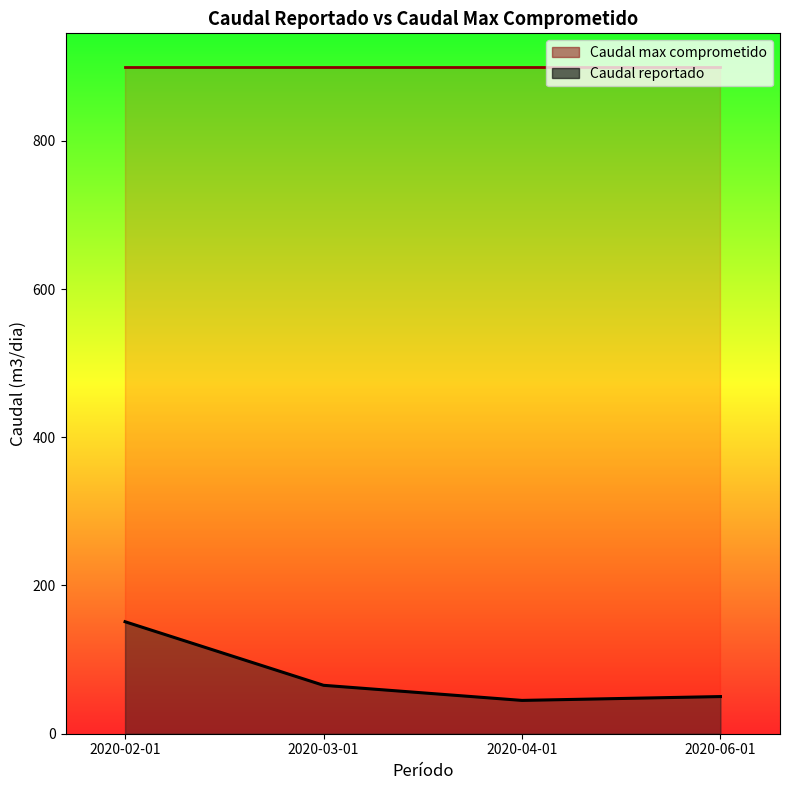

What is the difference between the maximum and second lowest values?

101.0